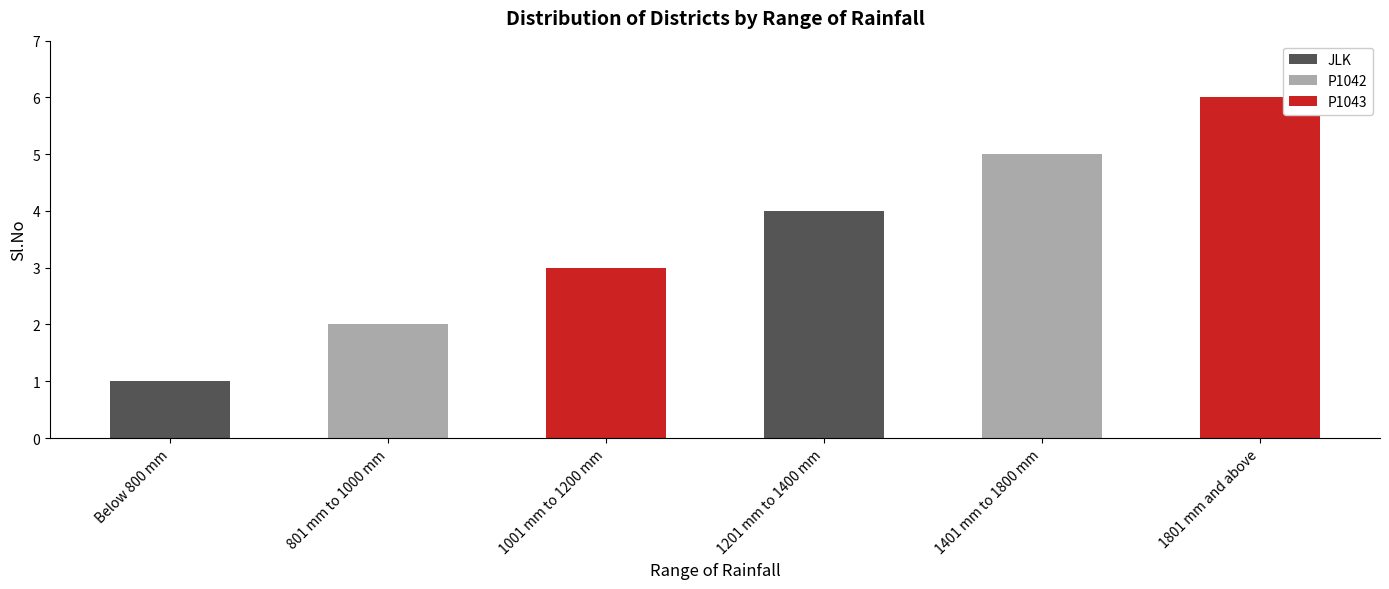

What is the sum of all values?

21